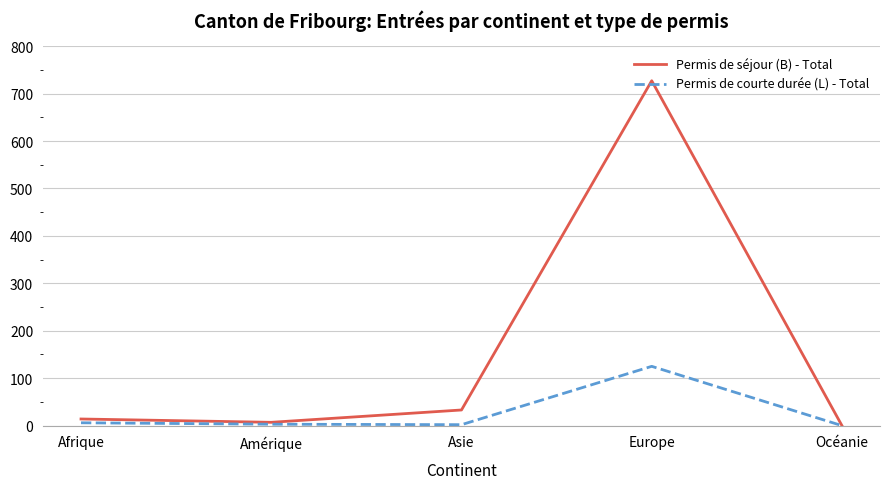

What is the maximum value shown in the chart?

727